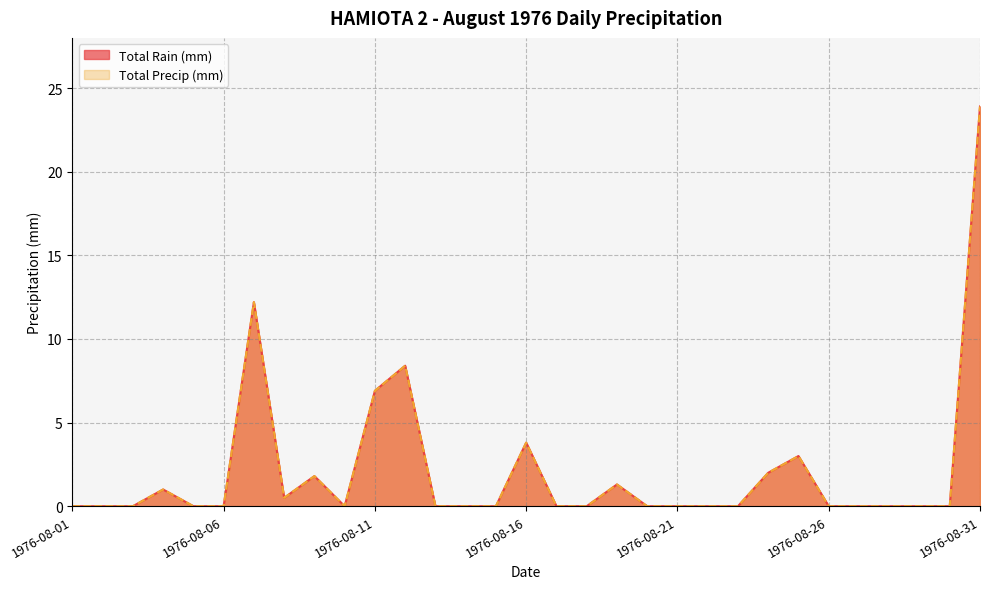

What is the value of the Total Rain (mm) point at the 7th from the left?

12.2